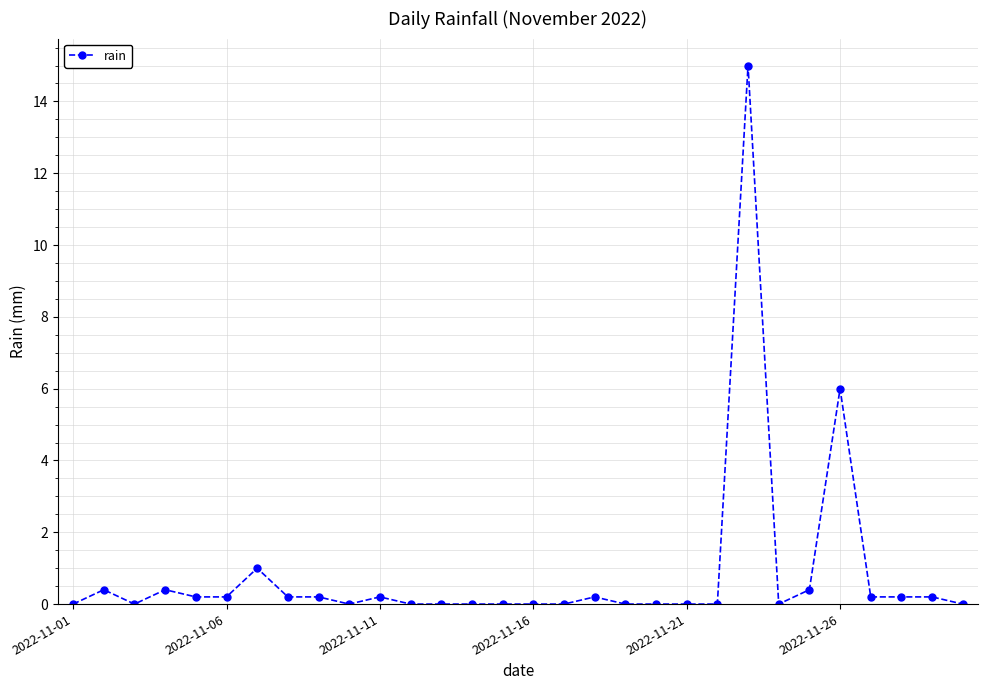

What is the average value?

0.8